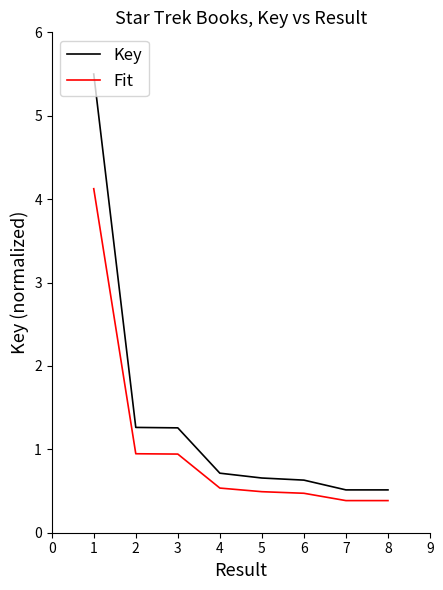

True or false: Key has a value of 0.9 at 5.

False